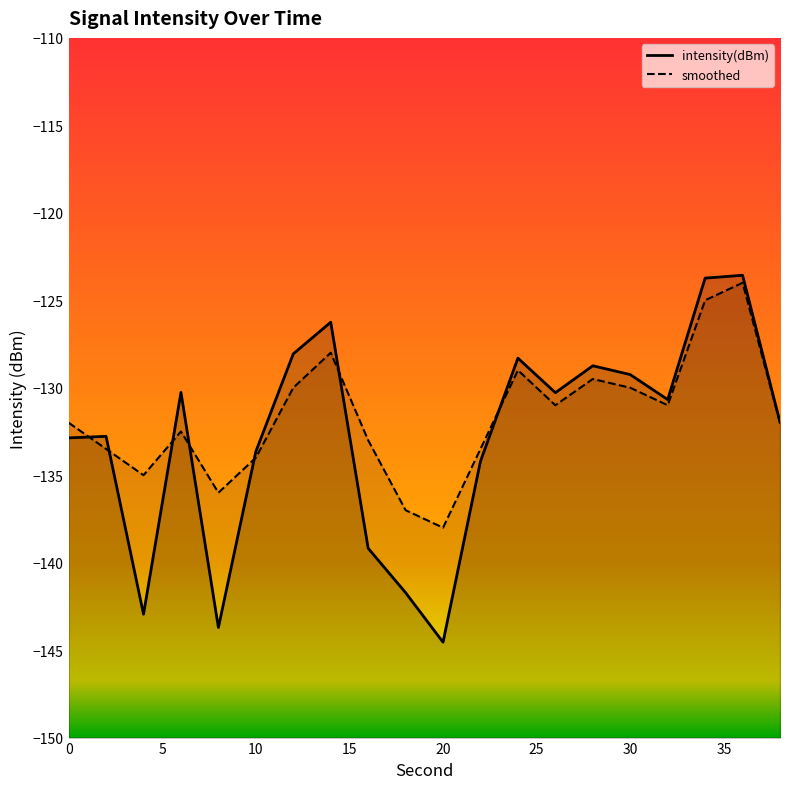

Where is the first local minimum for intensity(dBm)?

4